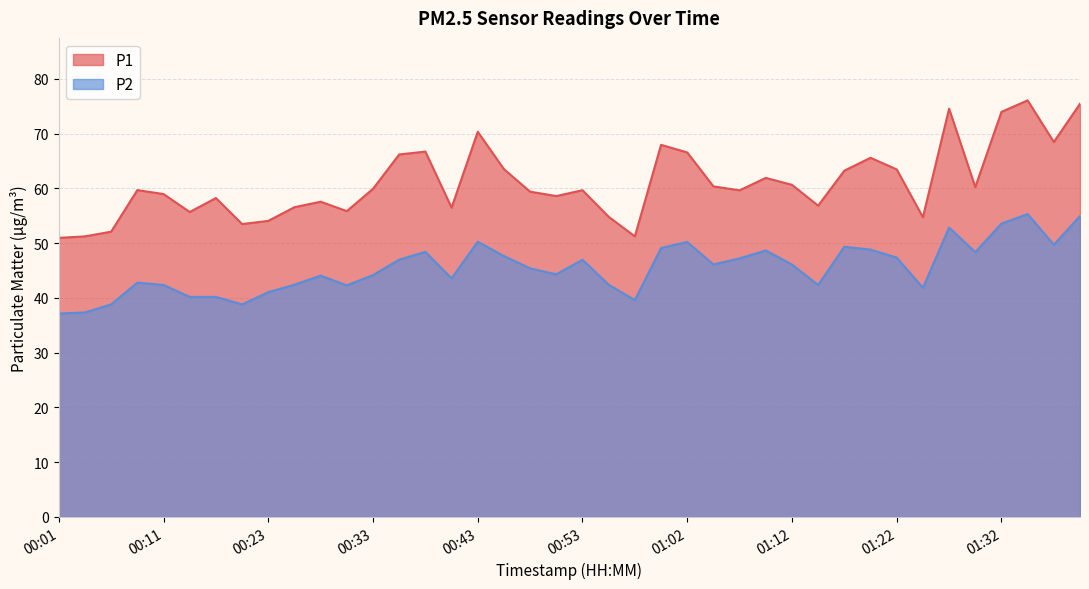

What is the sum of the P2 values at 01:32 and 01:17?

102.9